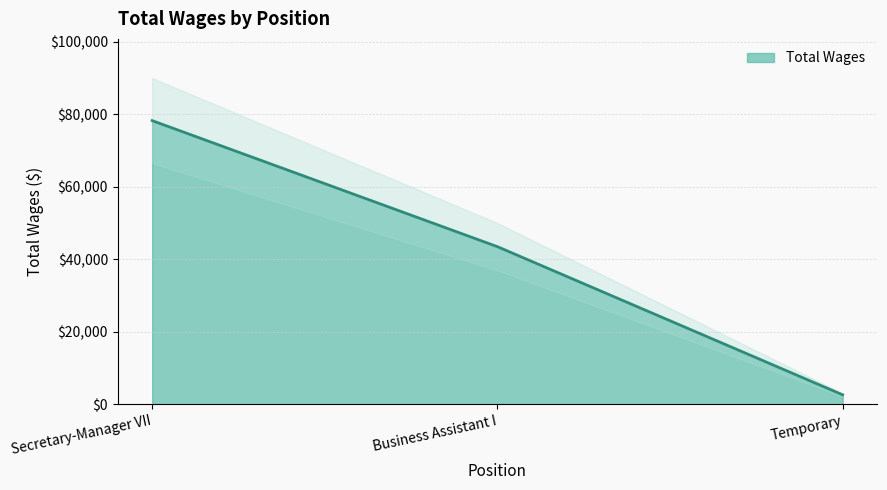

Is it true that the value at Temporary is 973?

False